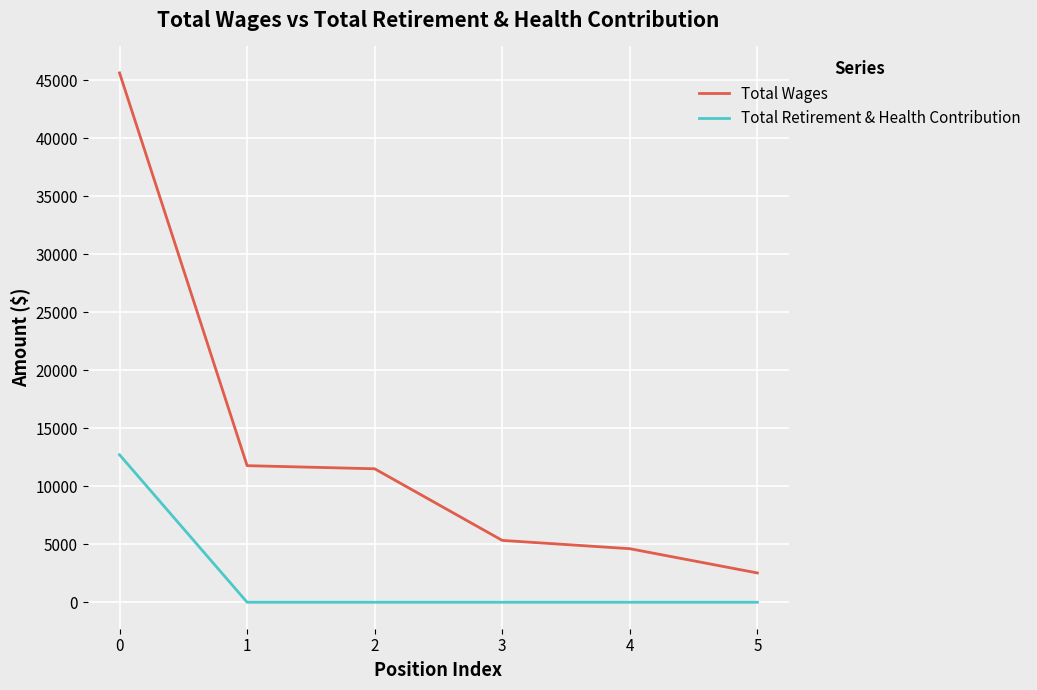

Which series changed the most between 1 and 5?

Total Wages